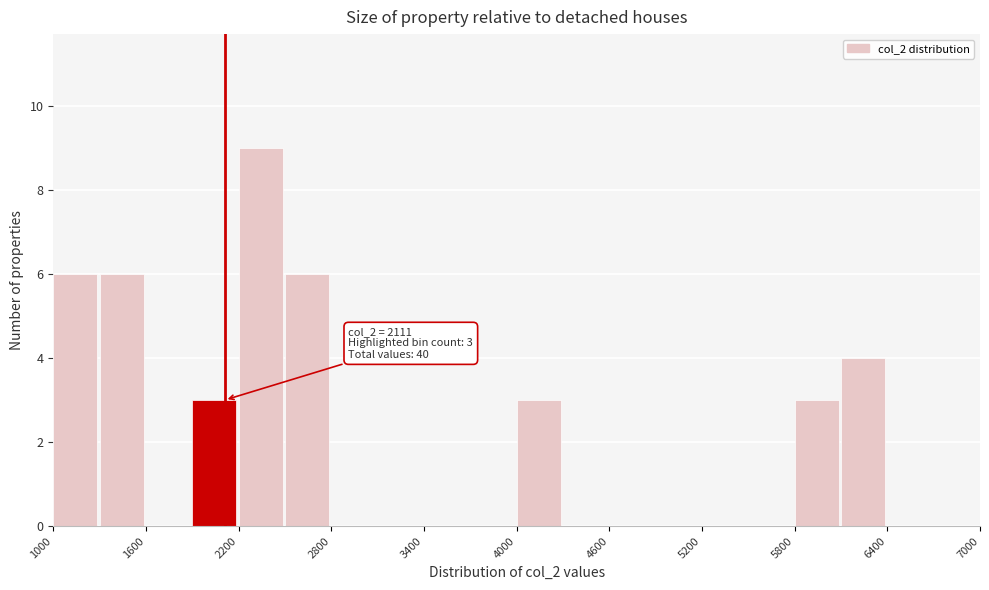

Around what value on the x-axis is the tallest bar? Give the approximate position of its centre, as read against the axis.

2300